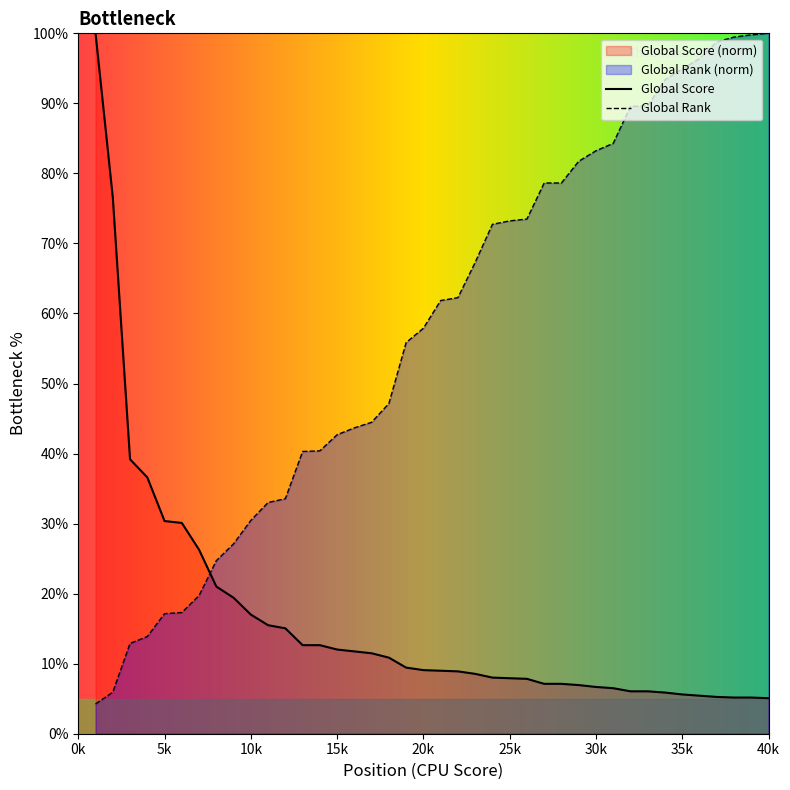

Reading left to right, transcribe all the data shown in this chart.

Global Score: 100.0	76.6	39.2	36.6	30.4	30.1	26.3	21.0	19.4	17.0	15.5	15.0	12.6	12.6	12.0	11.8	11.5	10.9	9.4	9.1	9.0	8.9	8.5	8.0	7.9	7.8	7.1	7.1	6.9	6.7	6.5	6.1	6.1	5.9	5.6	5.4	5.3	5.2	5.2	5.1
Global Rank: 4.2	5.9	12.9	13.9	17.1	17.3	19.7	24.7	27.1	30.5	33.0	33.6	40.3	40.4	42.7	43.7	44.5	47.1	55.9	57.9	61.8	62.3	67.3	72.7	73.2	73.5	78.6	78.6	81.7	83.2	84.3	89.6	89.7	93.4	94.9	96.4	98.8	99.5	99.8	100.0